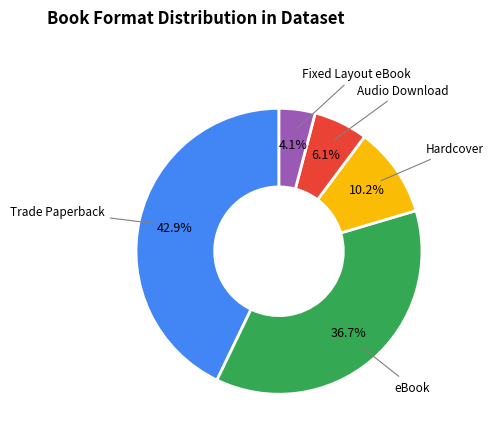

To the nearest percent, what percentage of the pie is eBook?

37%